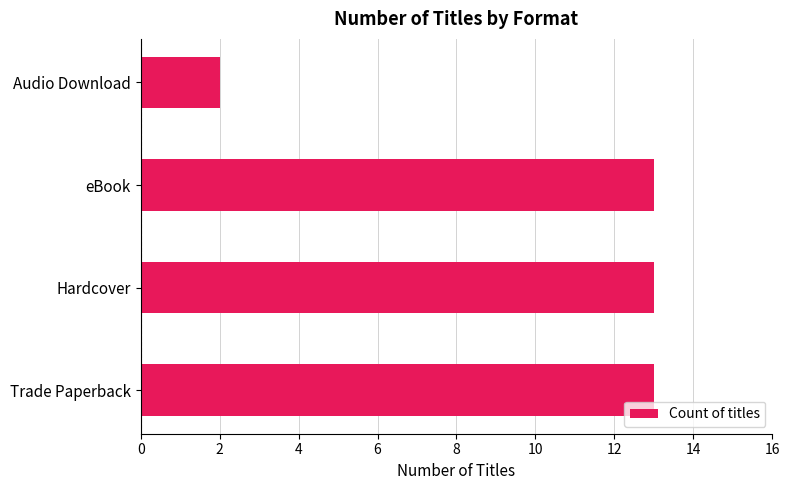

How many bars are there in total?

4